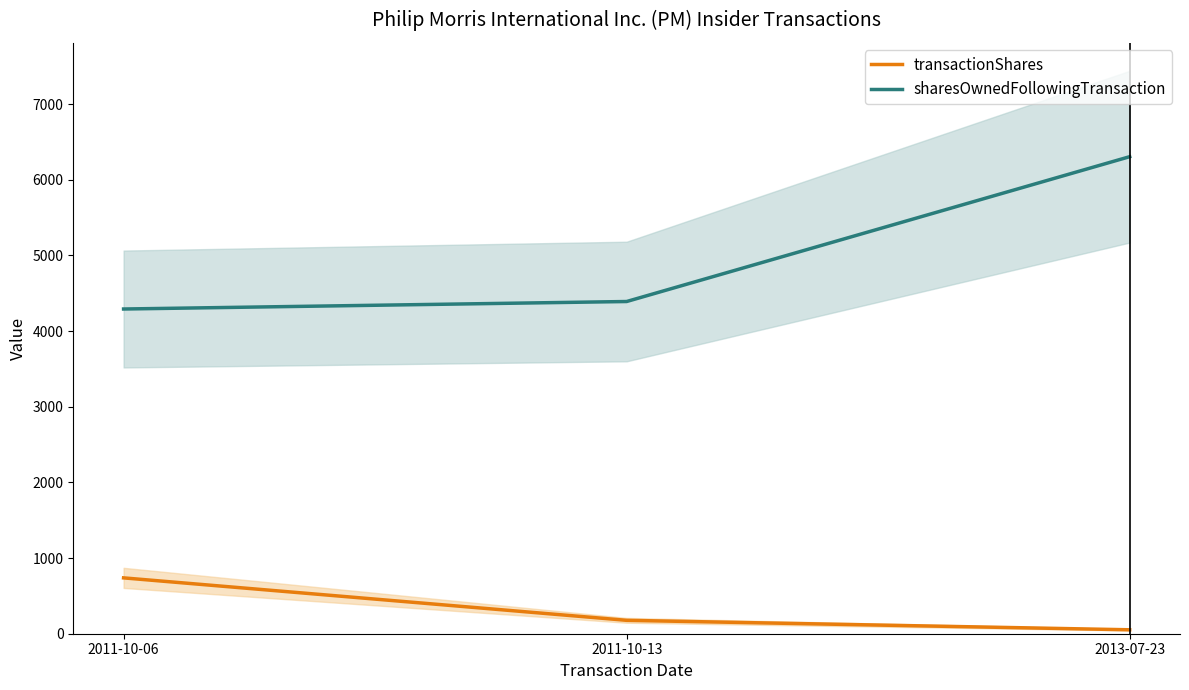

Read the sharesOwnedFollowingTransaction value at 2011-10-06.

4291